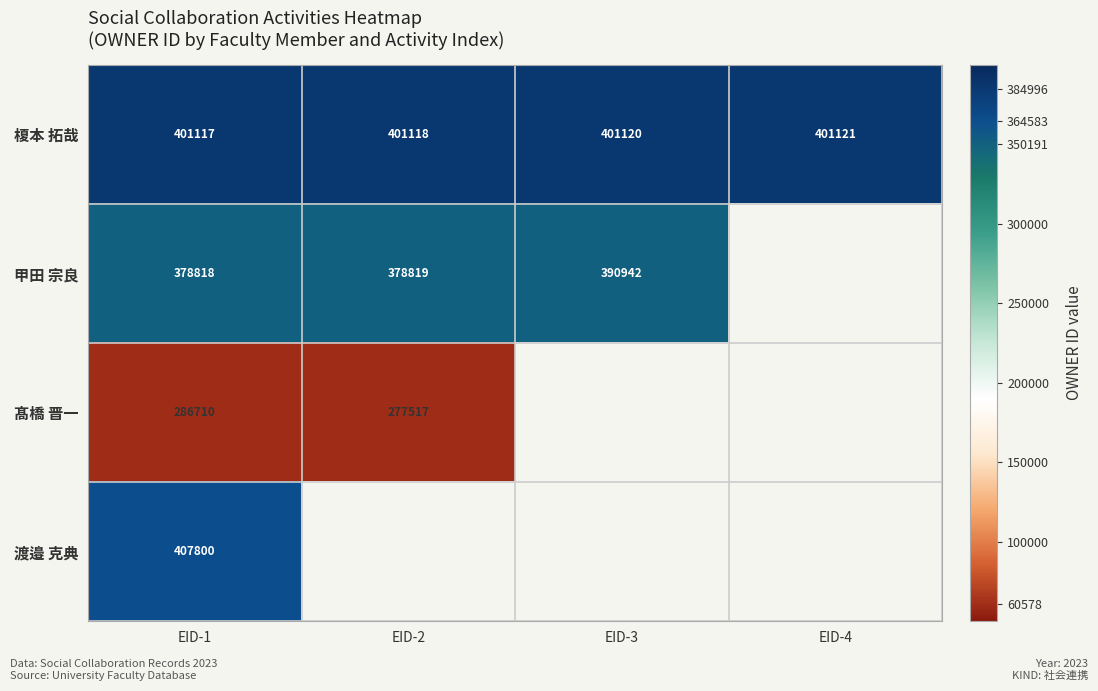

Is it true that 甲田 宗良 equals 378818 at EID-1?

True